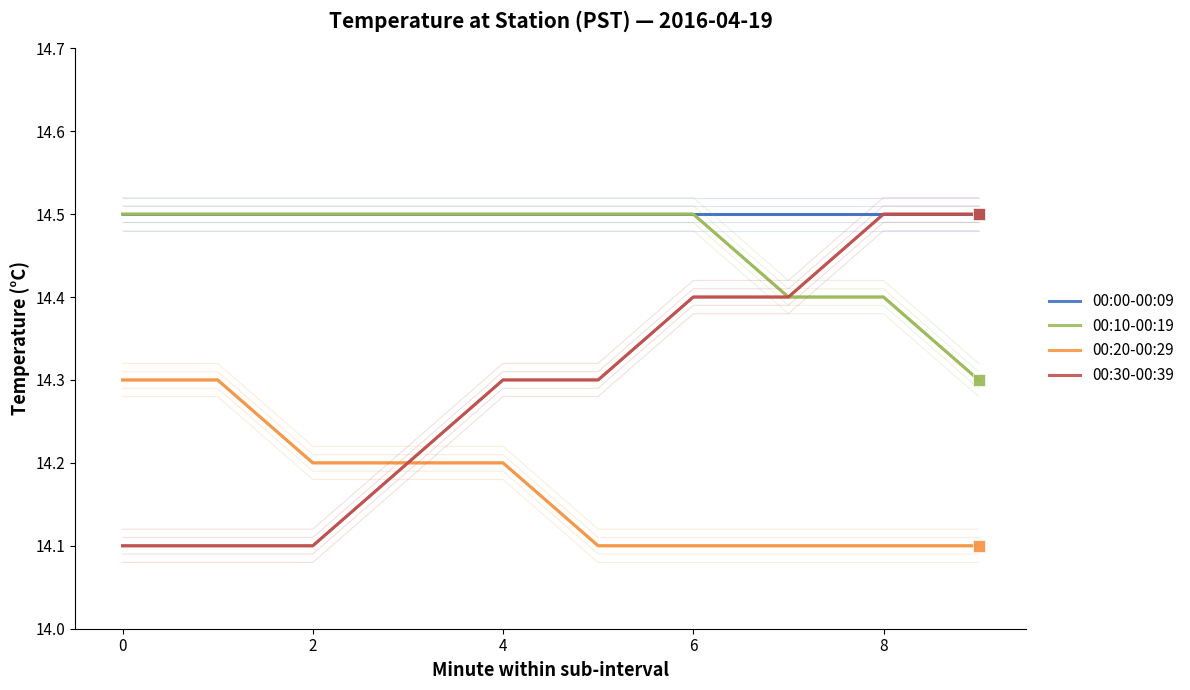

True or false: 00:30-00:39 and 00:10-00:19 cross at least once.

False